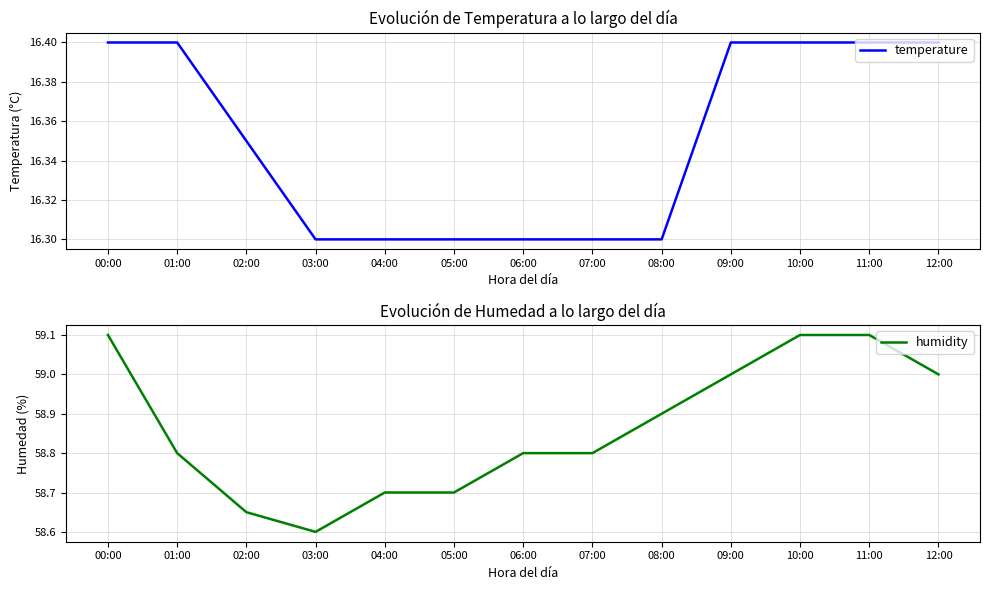

How many interior local valleys does the humidity series have?

1